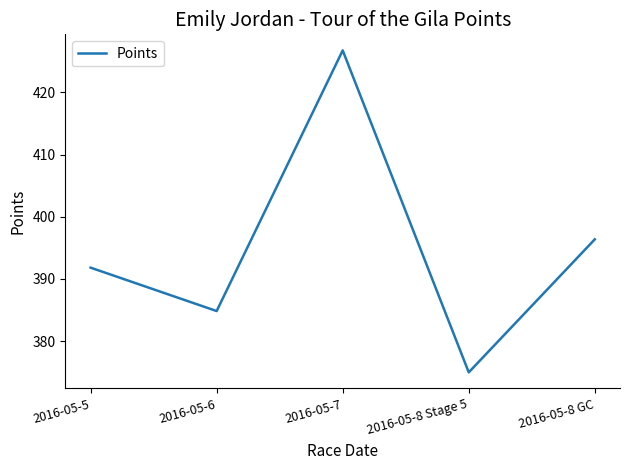

How many lines are shown in the chart?

1